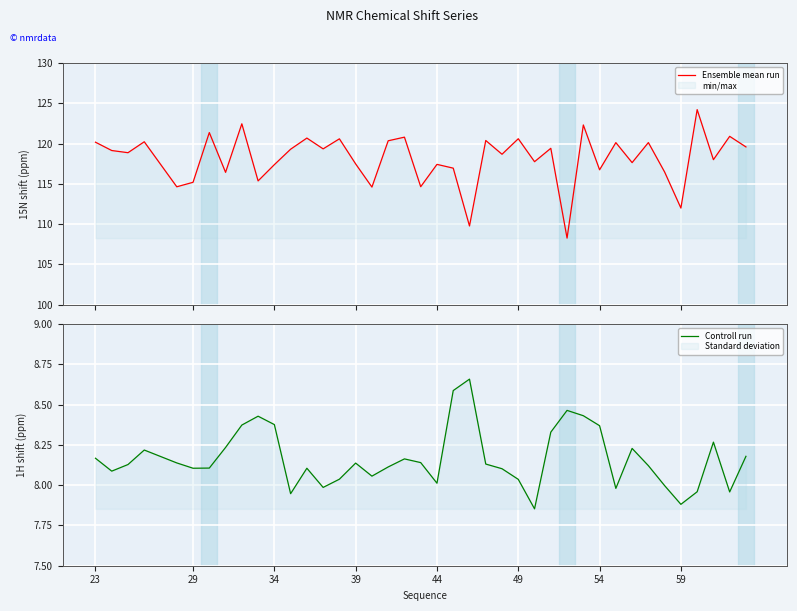

What is the lowest value of the Ensemble mean run series?

108.3